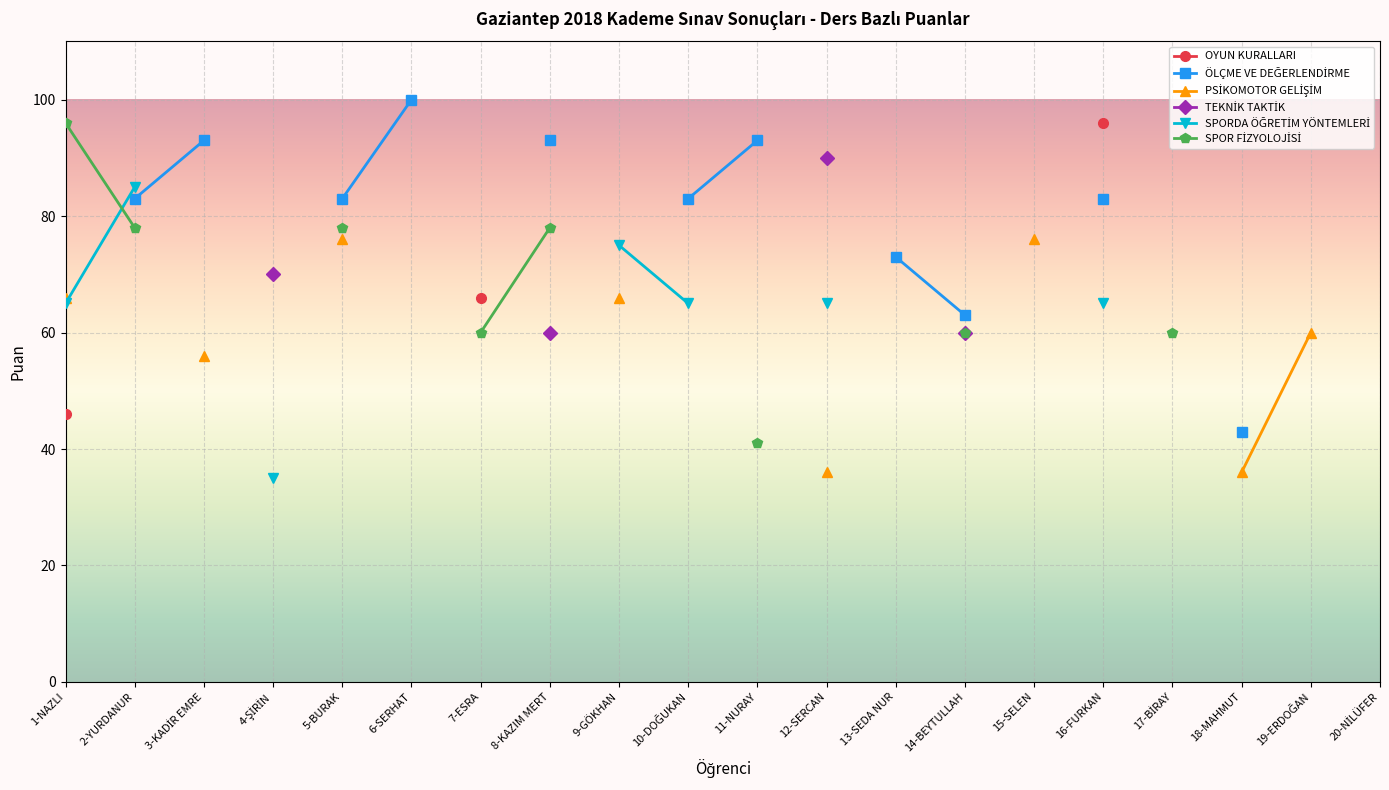

Is the value of OYUN KURALLARI at 1-NAZLI greater than the value of ÖLÇME VE DEĞERLENDİRME at 10-DOĞUKAN?

No